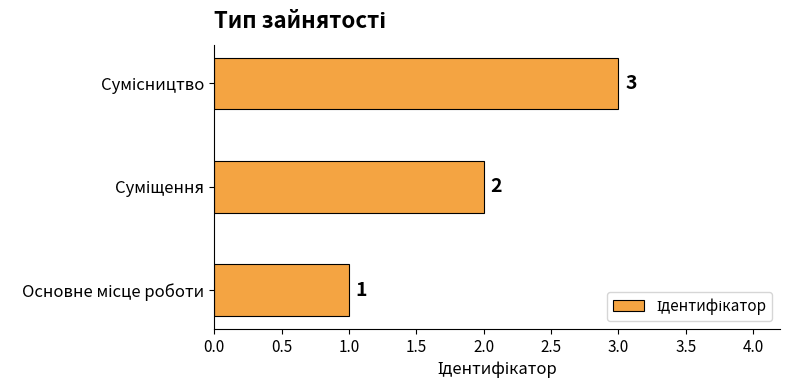

How many values are between 1 and 3?

3